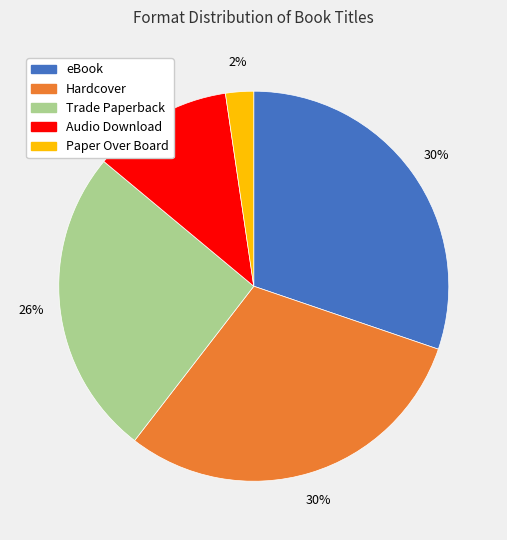

Is there a majority slice in this chart?

No